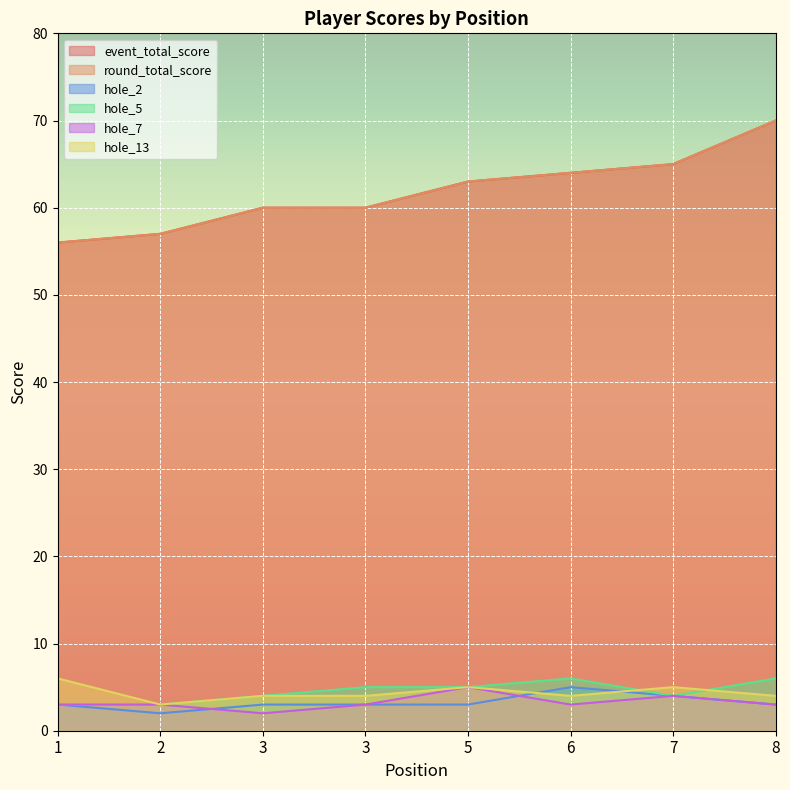

The hole_13 series shows 9 at 1. True or false?

False